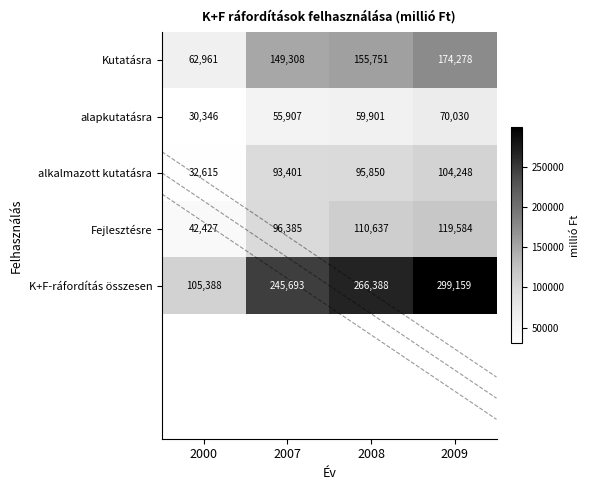

What is the difference between the maximum and minimum values in the alkalmazott kutatásra series?

71633